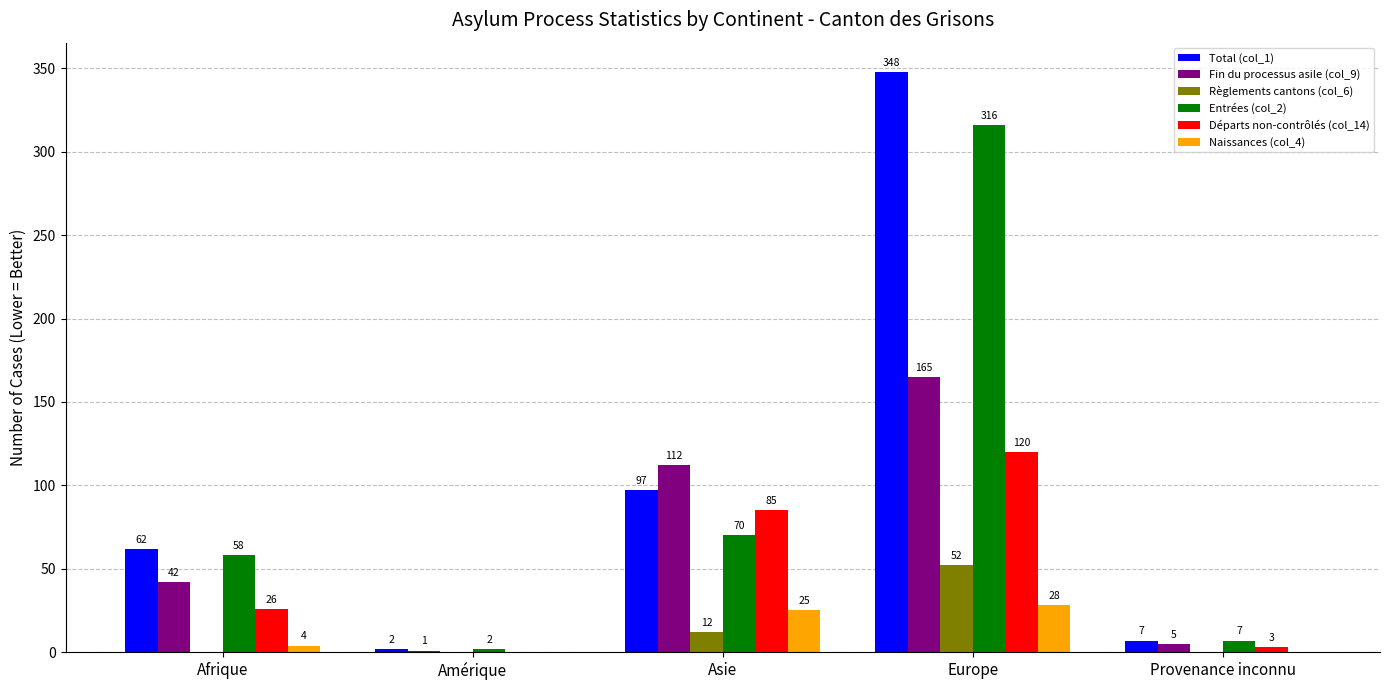

What value does the Entrées (col_2) series have at Amérique?

2